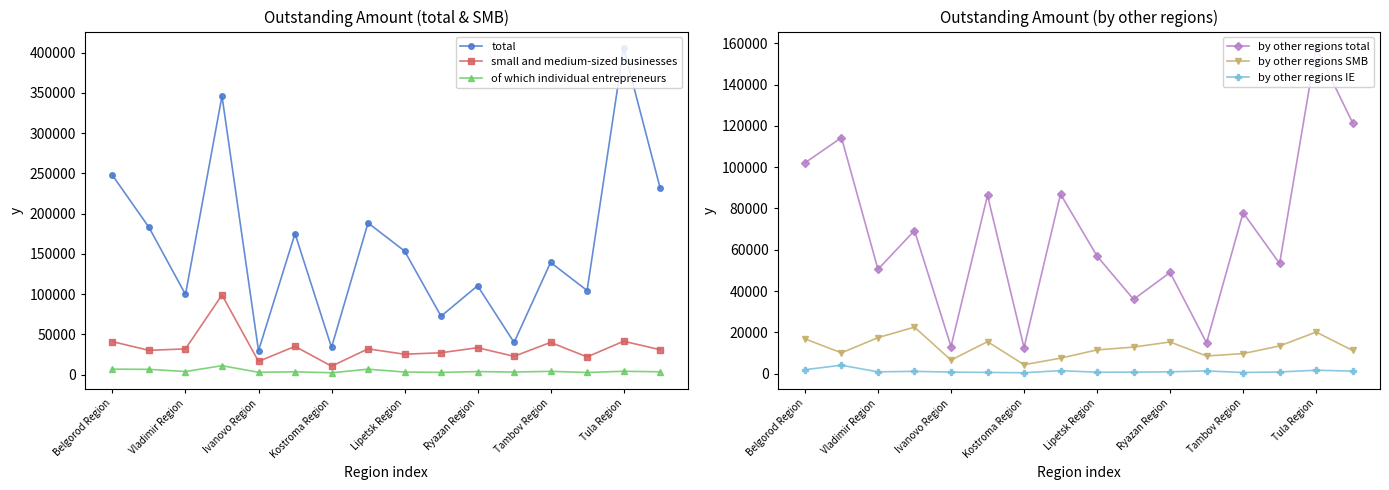

Is it true that by other regions SMB equals 2335 at Lipetsk Region?

False